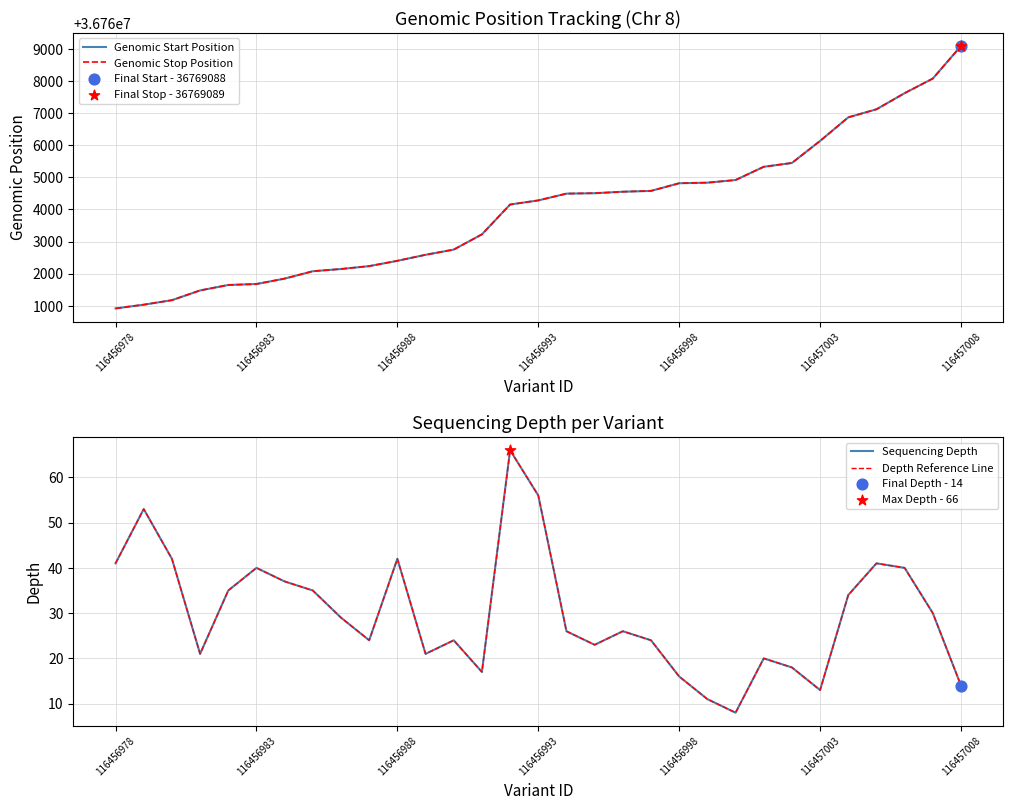

What is the total value across all series at 13?

73526485